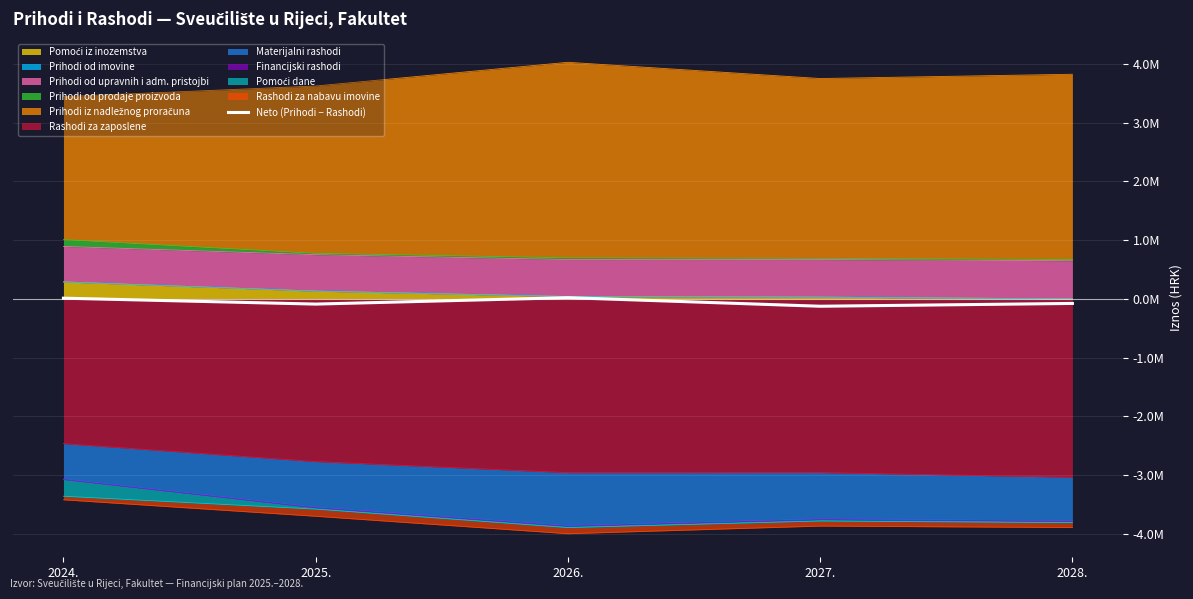

Where does the data first go above -76862?

2024.